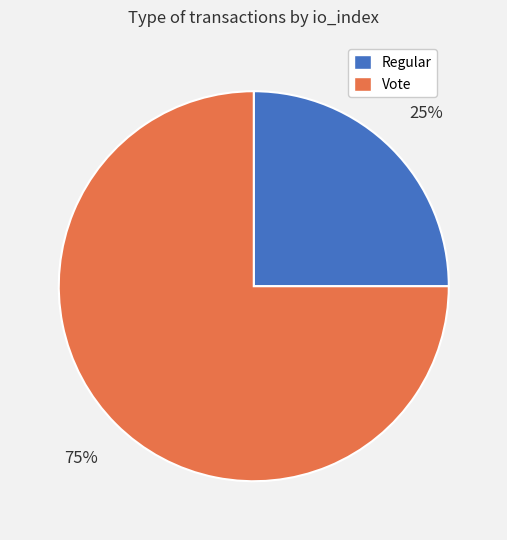

What percentage is the Regular slice, to the nearest percent?

25%